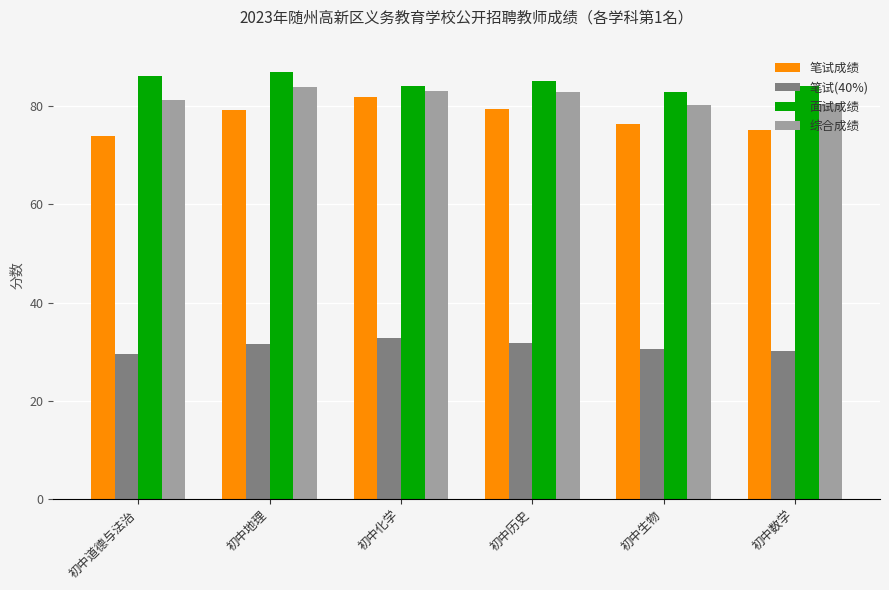

At 初中化学, list the series in order from smallest to largest.

笔试(40%), 笔试成绩, 综合成绩, 面试成绩